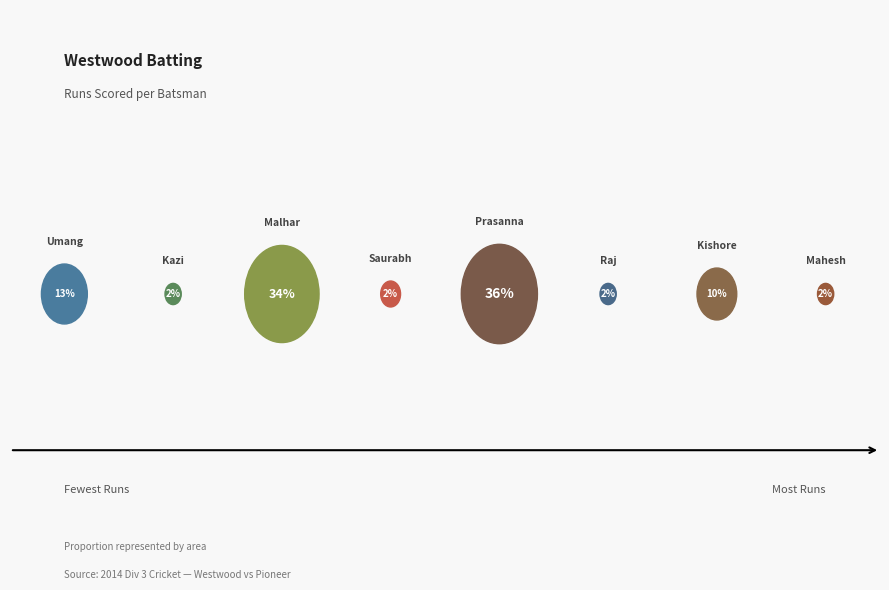

To the nearest percent, what portion does Umang Bhatt represent?

13%